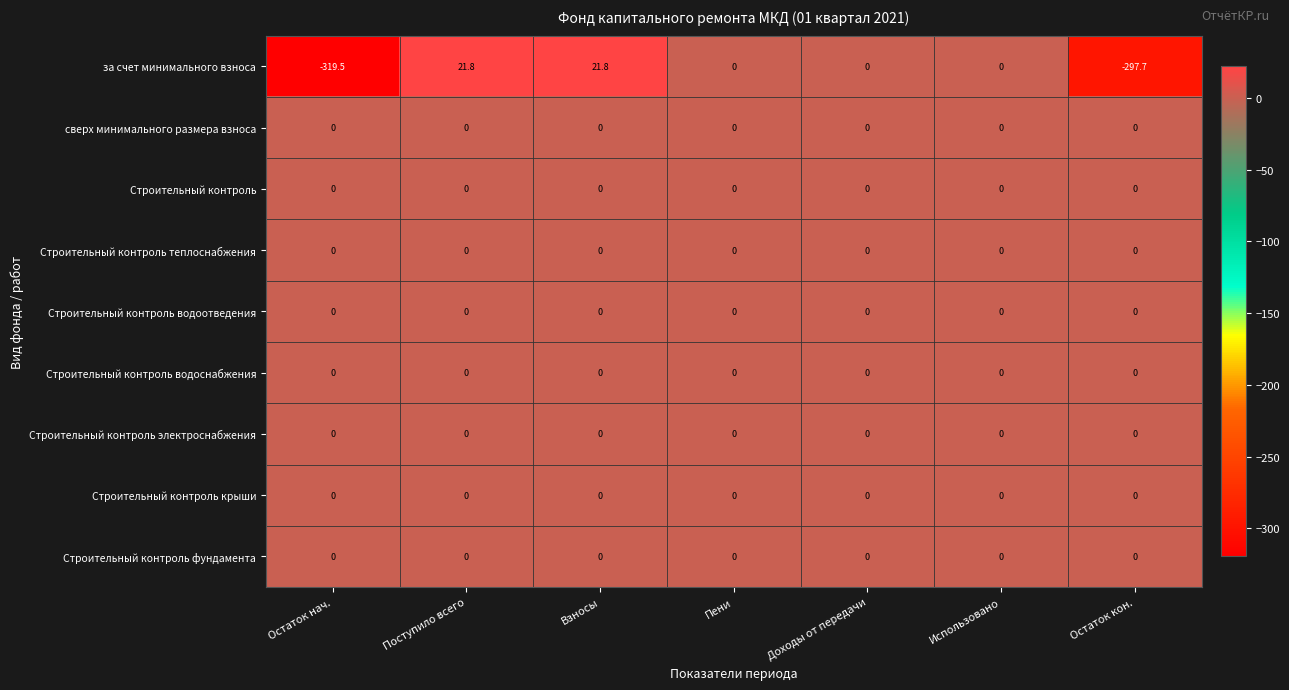

What is the sum of the за счет минимального взноса values at Остаток кон. and Доходы от передачи?

-297.7